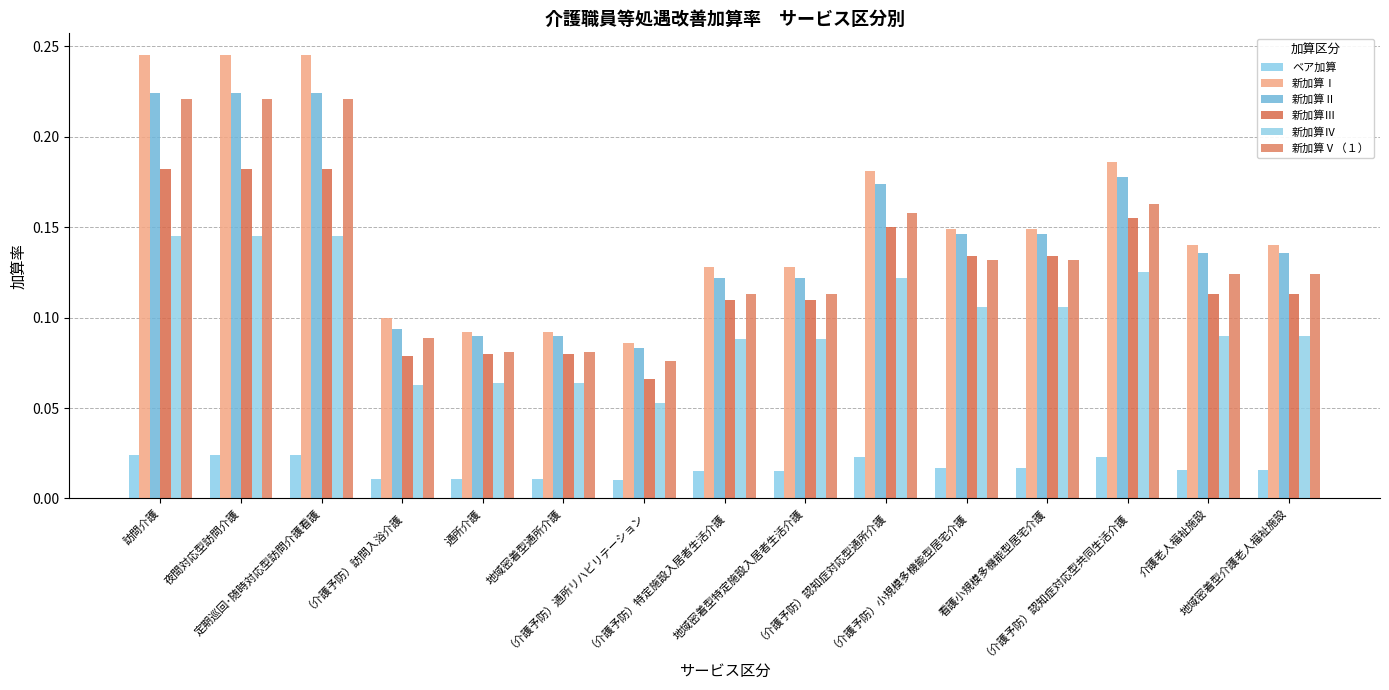

What is the label of the 7th bar from the right?

地域密着型特定施設入居者生活介護